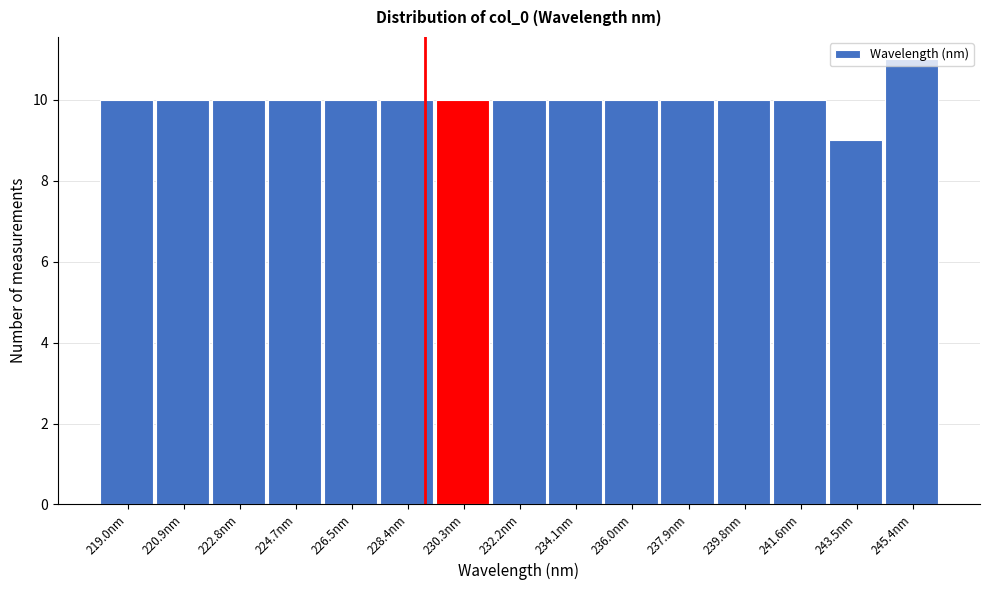

How tall is the bar that spans 218.0 to 220.0 on the x-axis? Neither the bar edges nor the heights are printed on the chart, so give them approximately, as read against the axes.

10